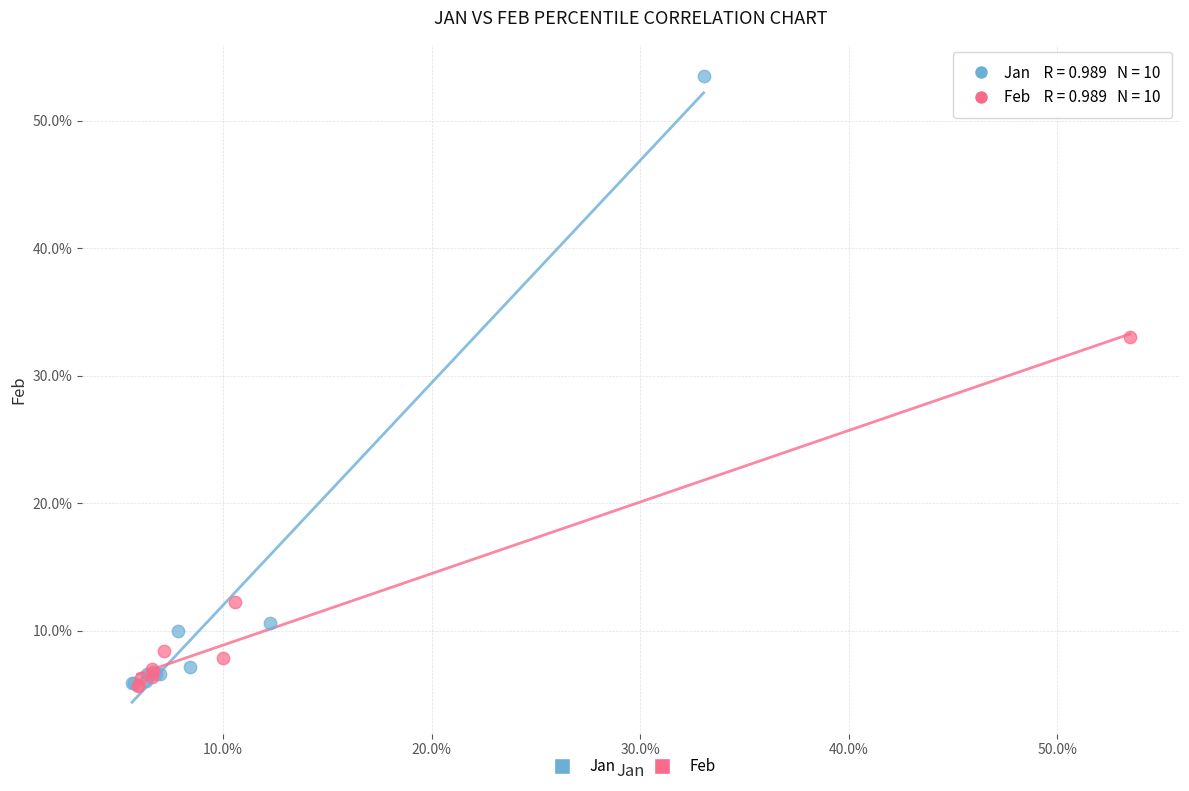

What are all the series names shown in the legend?

Jan, Feb